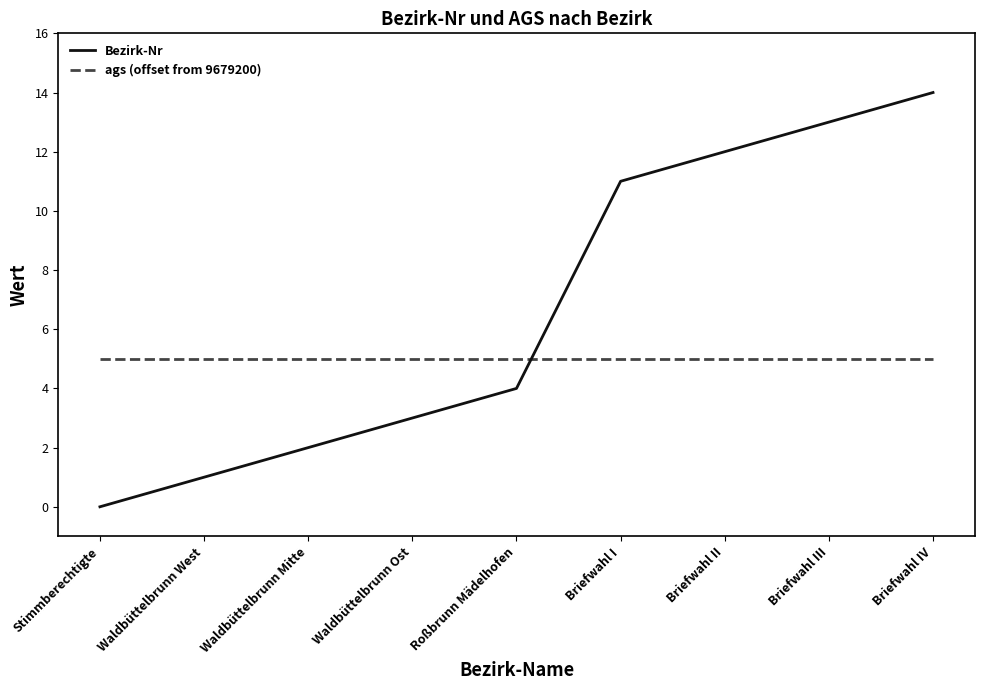

Which category has the highest value across all series?

Briefwahl IV